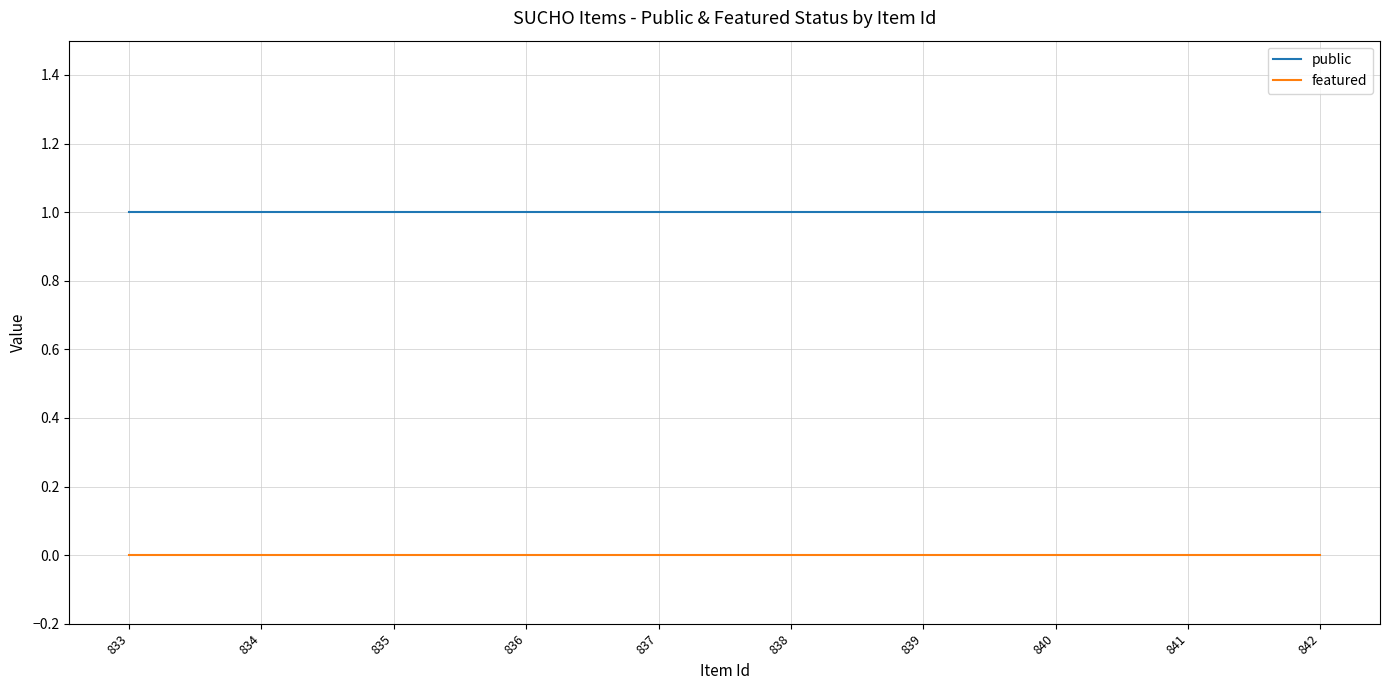

What are all the series names shown in the legend?

public, featured